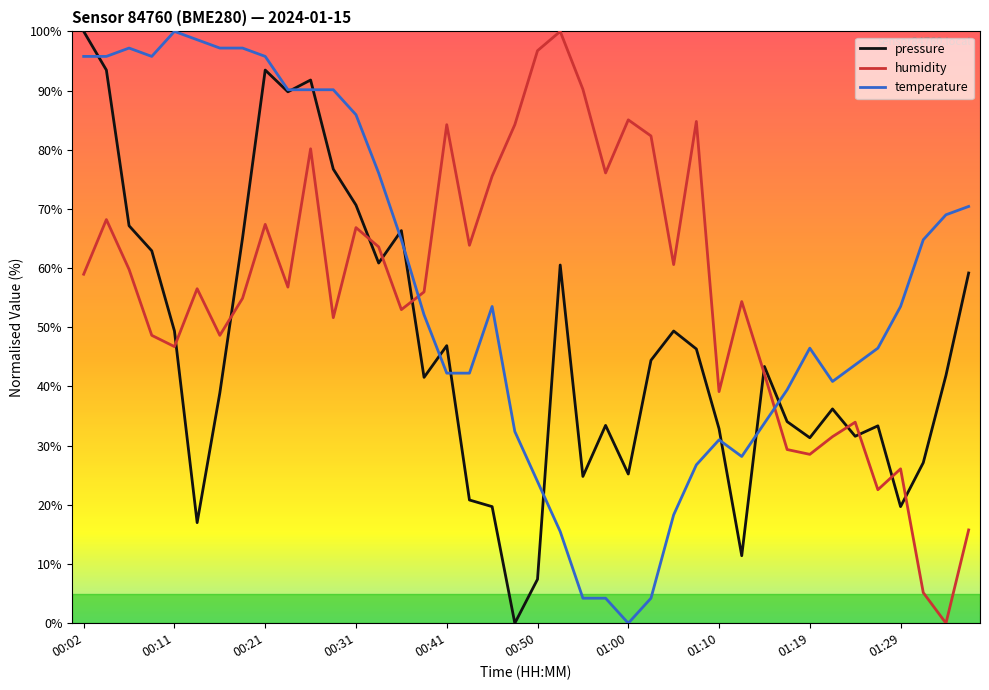

What is the greatest value displayed?

100.0